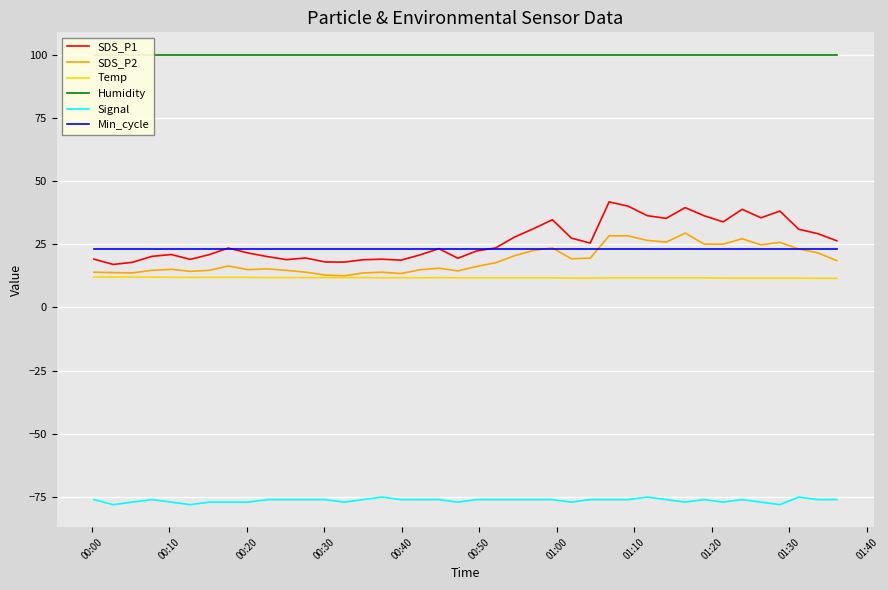

What is the maximum value for Min_cycle?

23.0